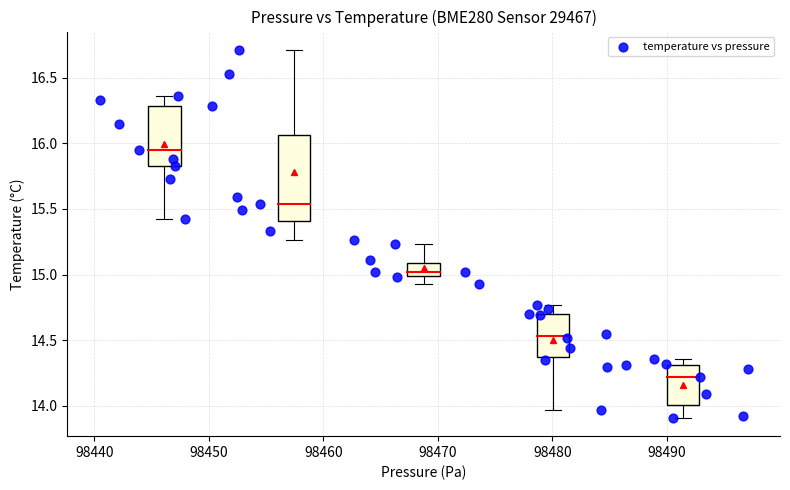

What is the range of Y values (max minus min)?

2.8